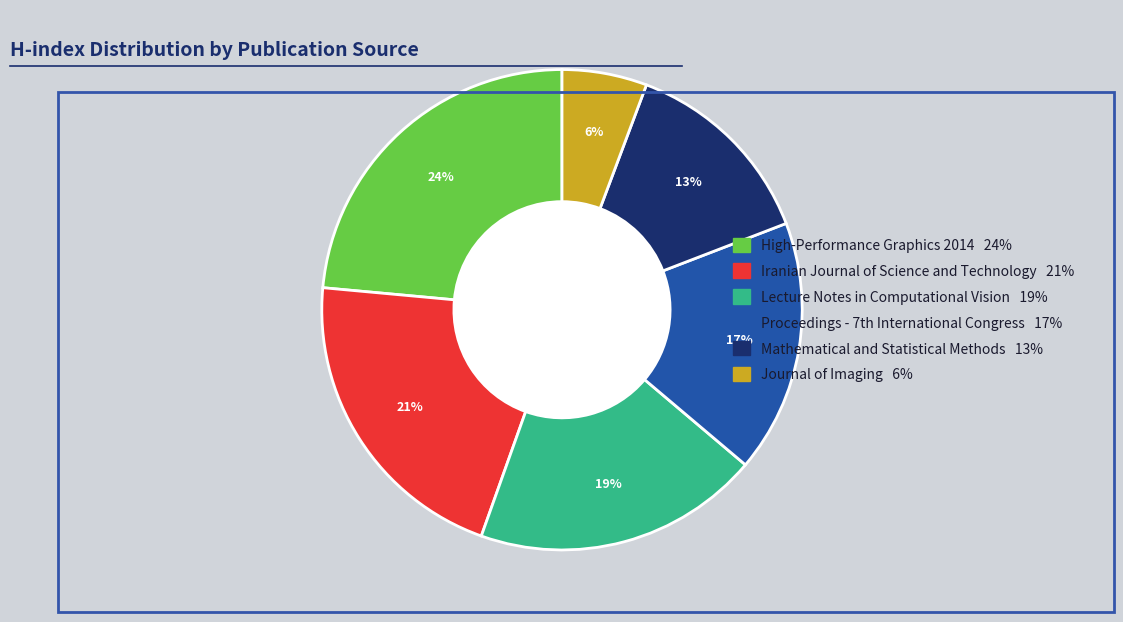

Between Journal of Imaging and Iranian Journal of Science and Technology, which is larger?

Iranian Journal of Science and Technology